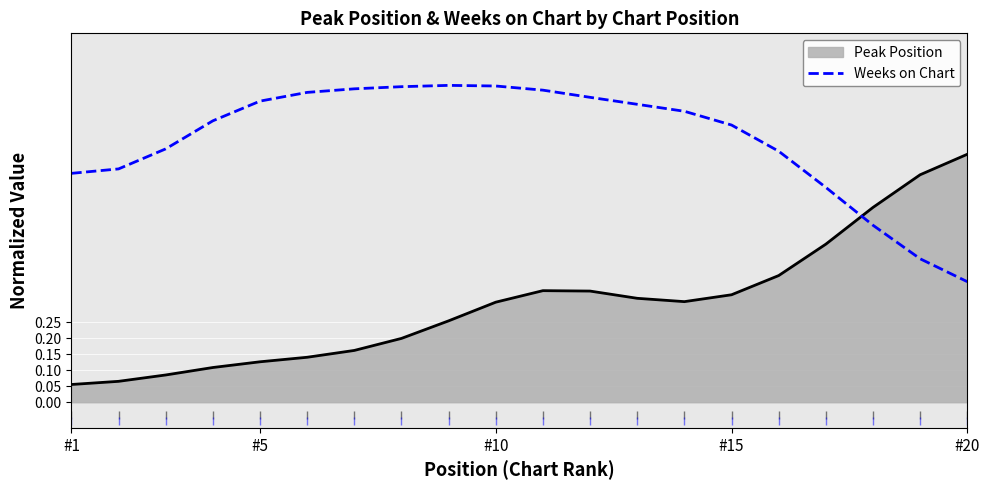

How many lines are shown in the chart?

2